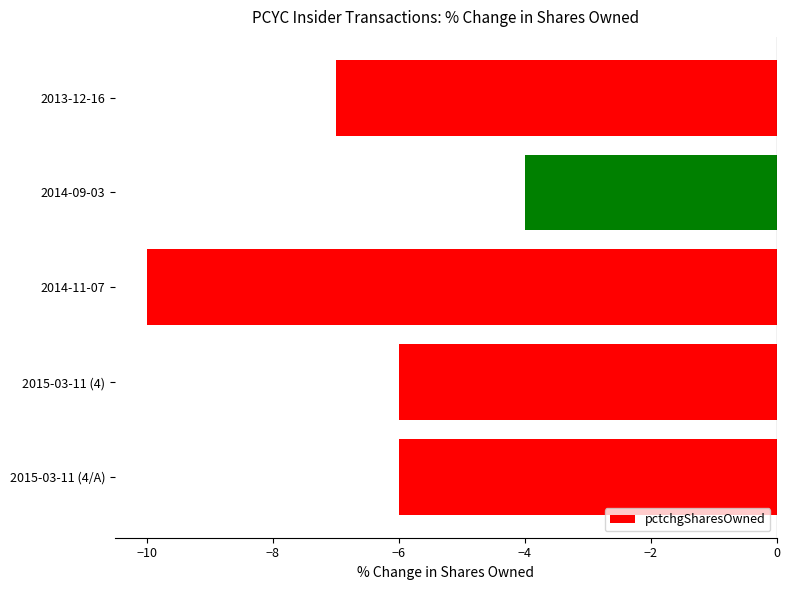

Reading bottom to top, list all the values displayed in this chart.

-6	-6	-10	-4	-7